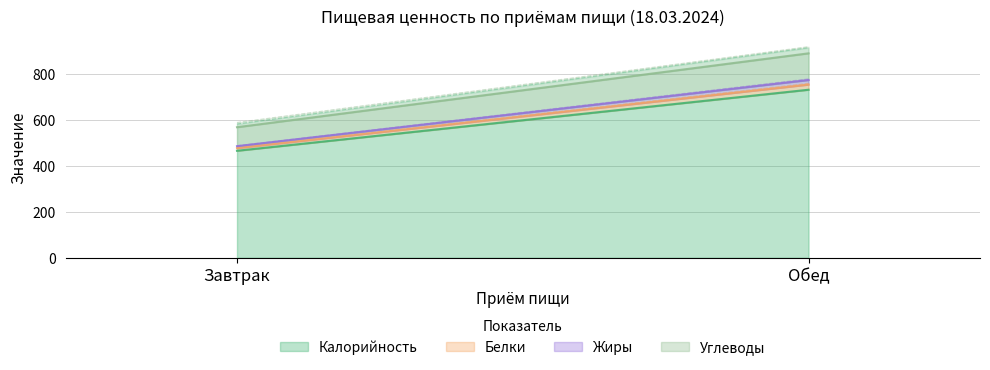

What is the difference between the highest and lowest values at Завтрак?

456.8